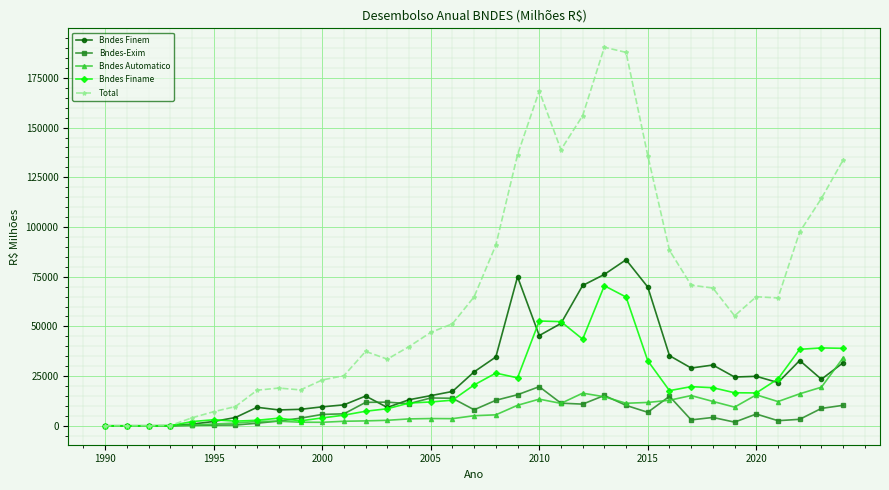

True or false: Bndes-Exim has more than 2 points higher than both neighbors.

True